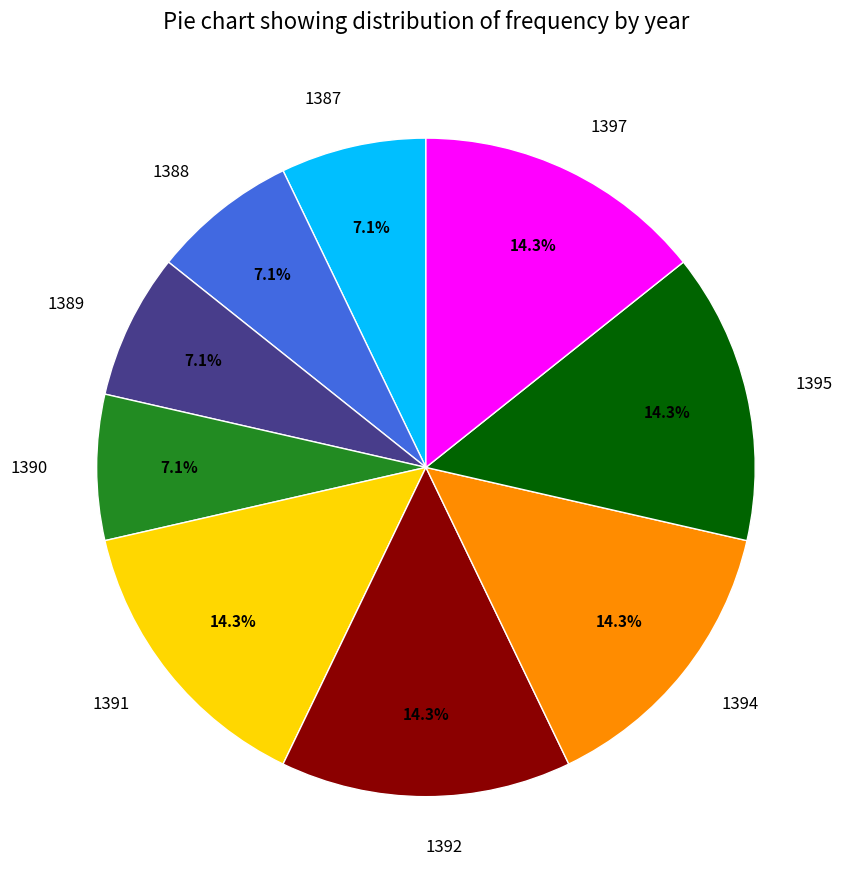

How many slices are in this pie chart?

9